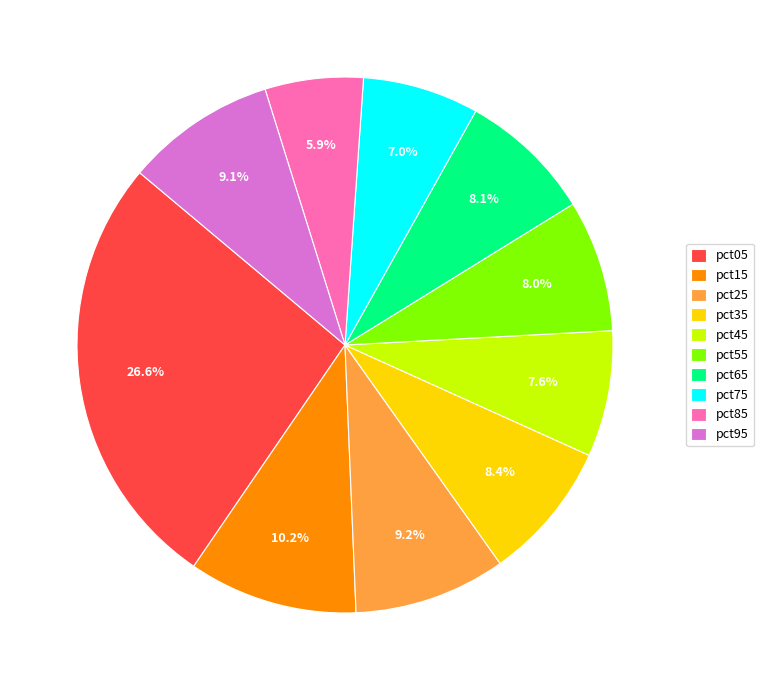

To the nearest percent, what is the average slice percentage?

10%